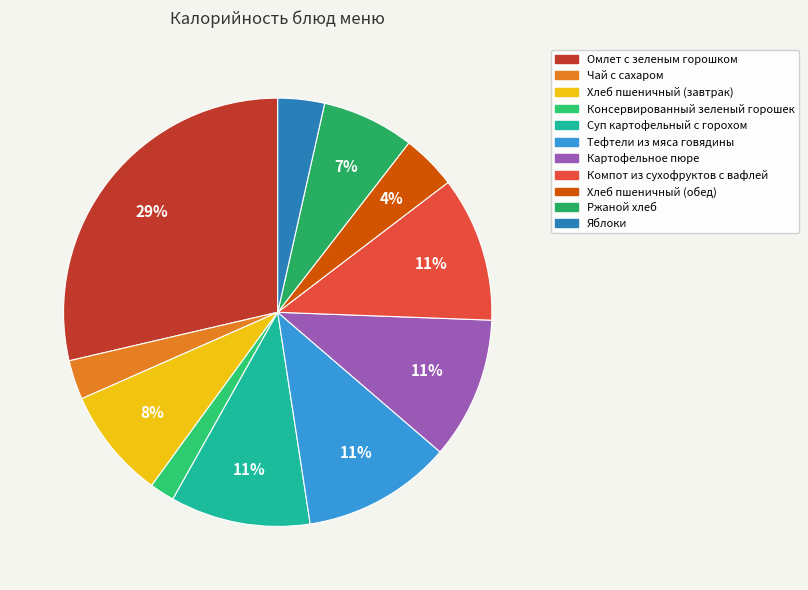

How many segments does this pie chart have?

11